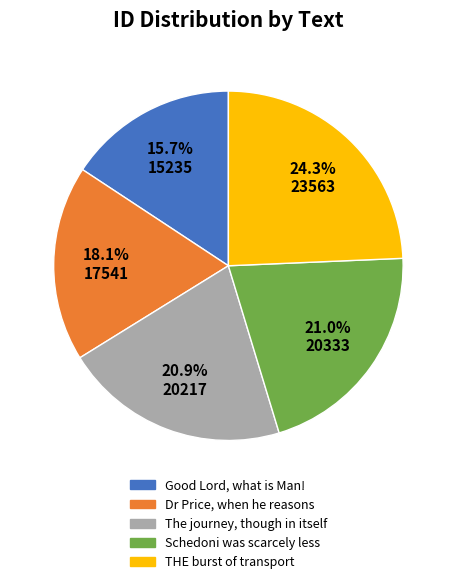

To the nearest percent, what is the average slice percentage?

20%